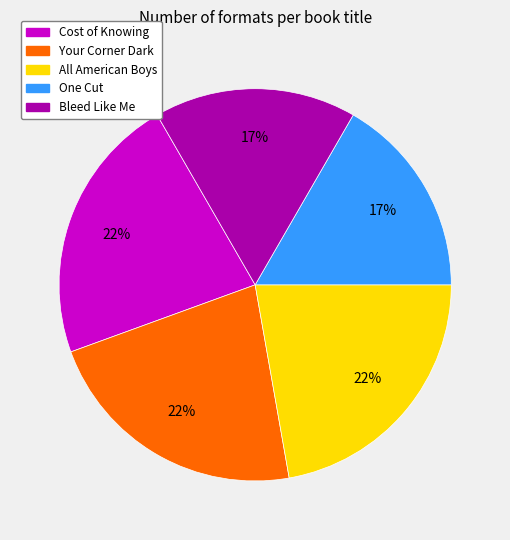

Between Cost of Knowing and Bleed Like Me, which is larger?

Cost of Knowing